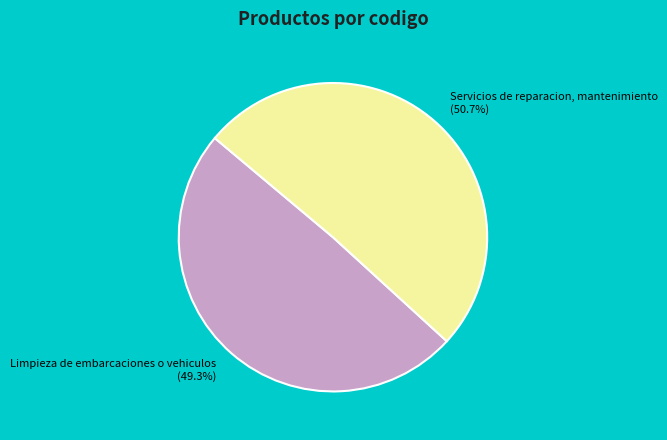

What portion of the pie excludes Limpieza de embarcaciones o vehiculos?

50.7%